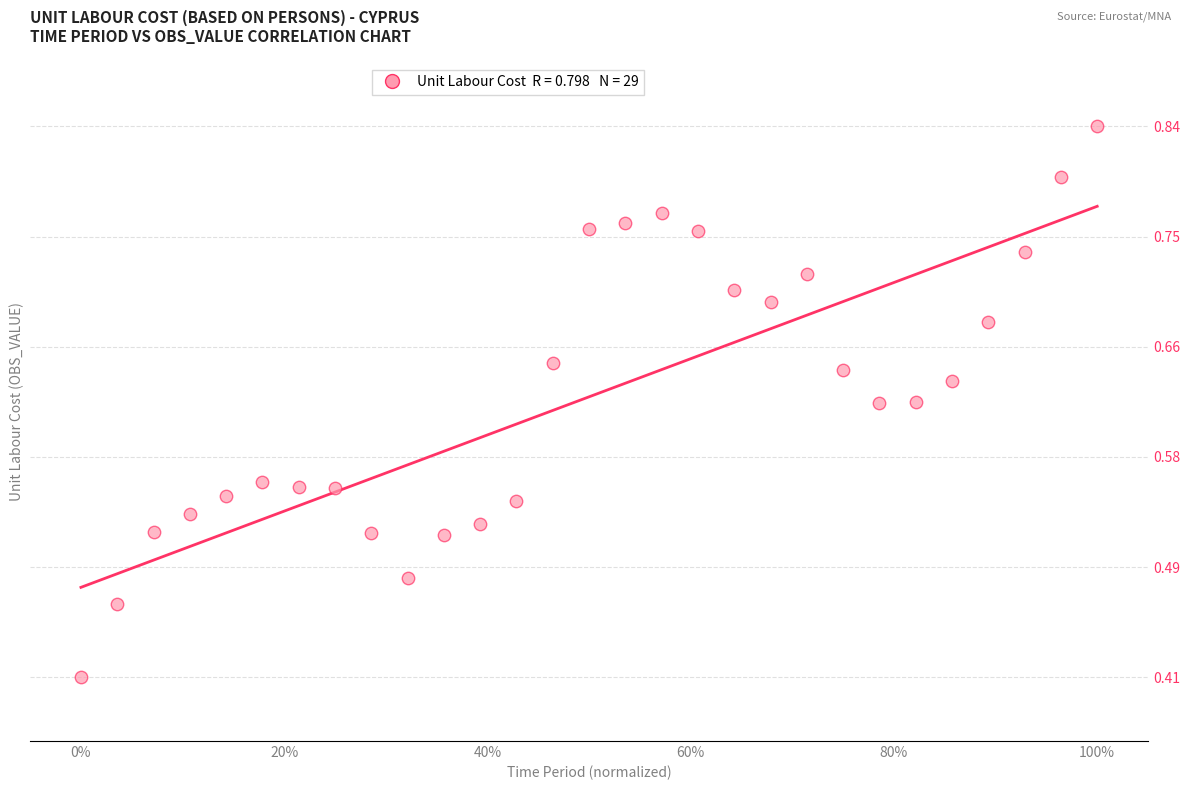

What is the range of X values (max minus min)?

1.0